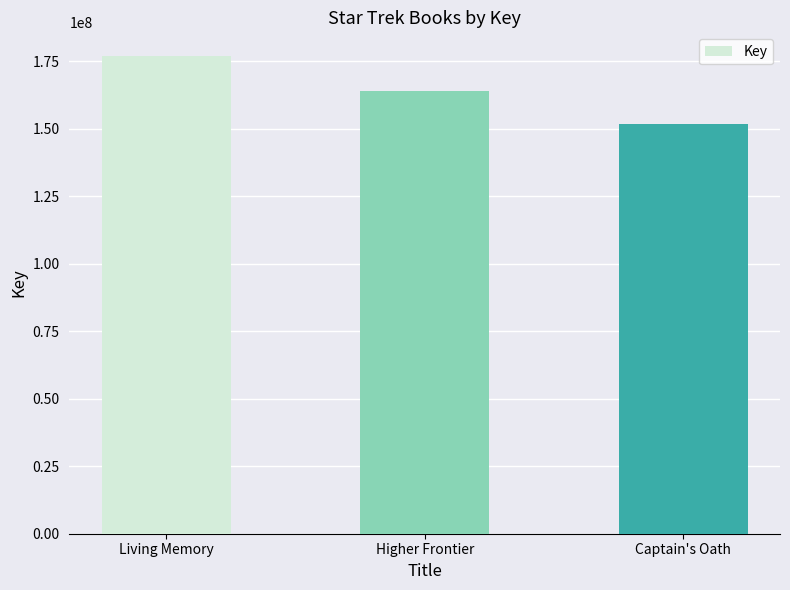

Between Captain's Oath and Living Memory, which is larger?

Living Memory